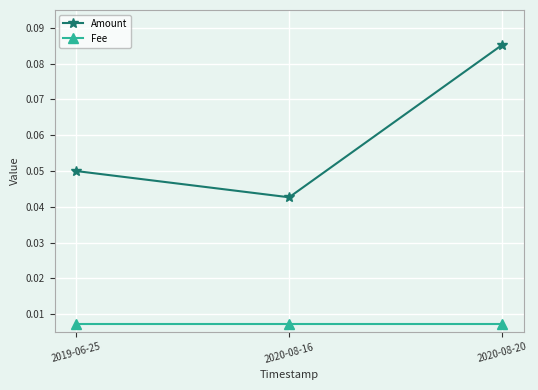

Rank the series at 2019-06-25 from lowest to highest value.

Fee, Amount